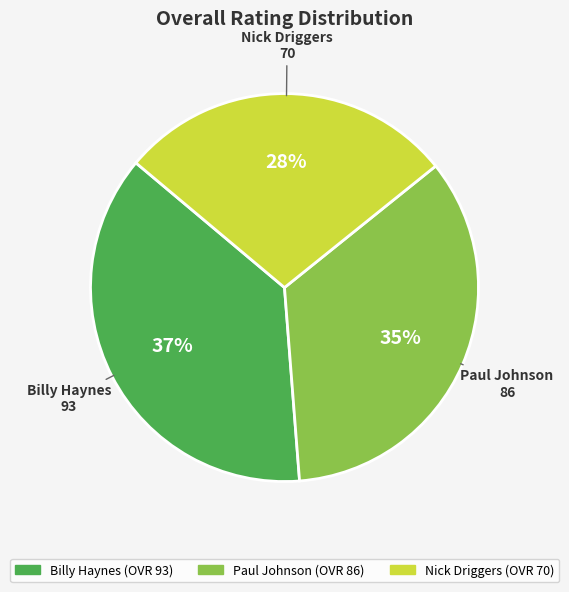

Which slice is the largest?

Billy Haynes